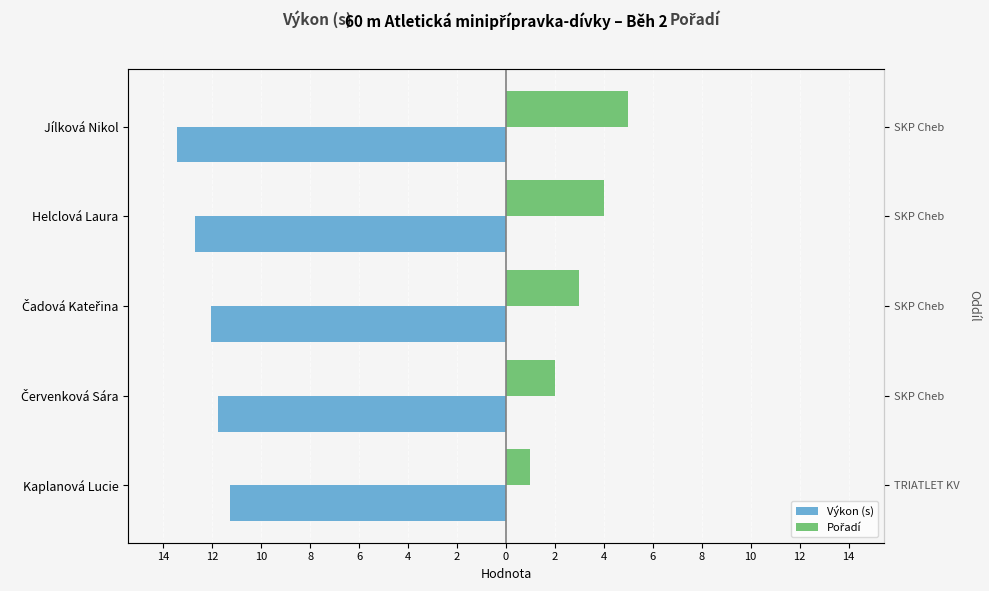

Are the bars grouped side by side (vs. stacked)?

Yes